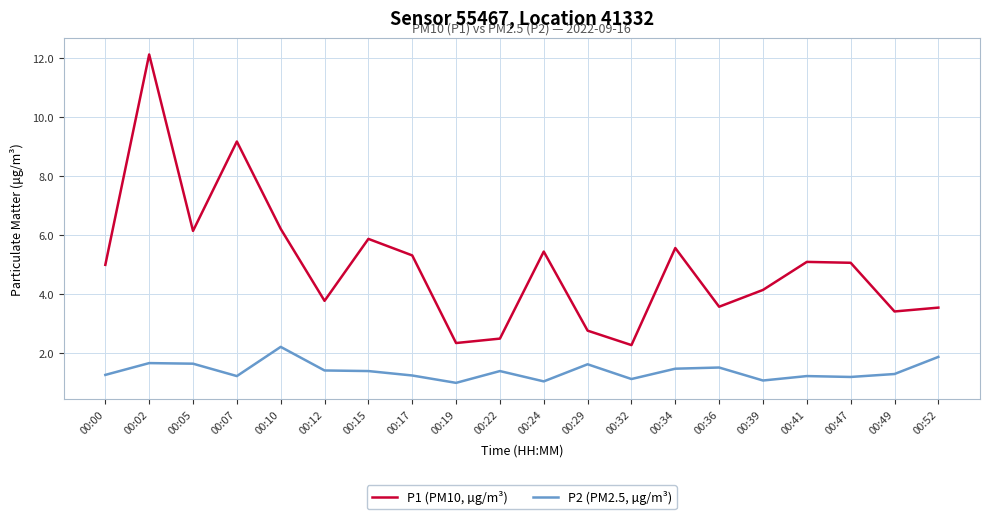

Which series has the largest total across all categories?

P1 (PM10, µg/m³)